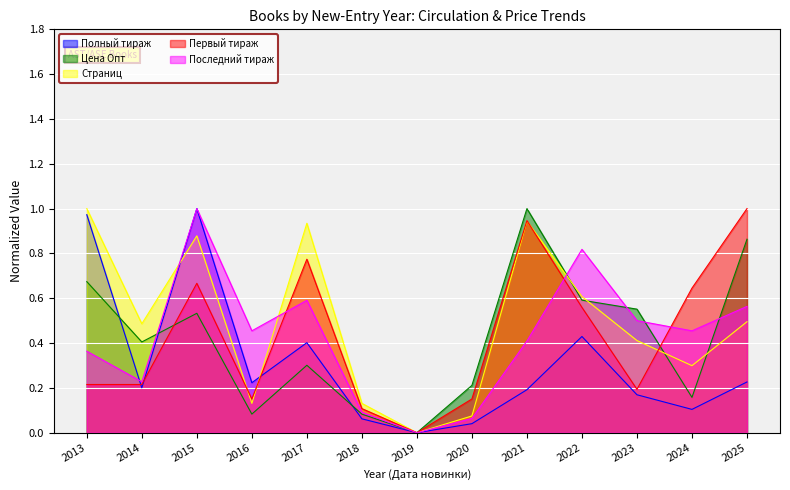

What is the approximate value of Полный тираж at 2018?

0.1